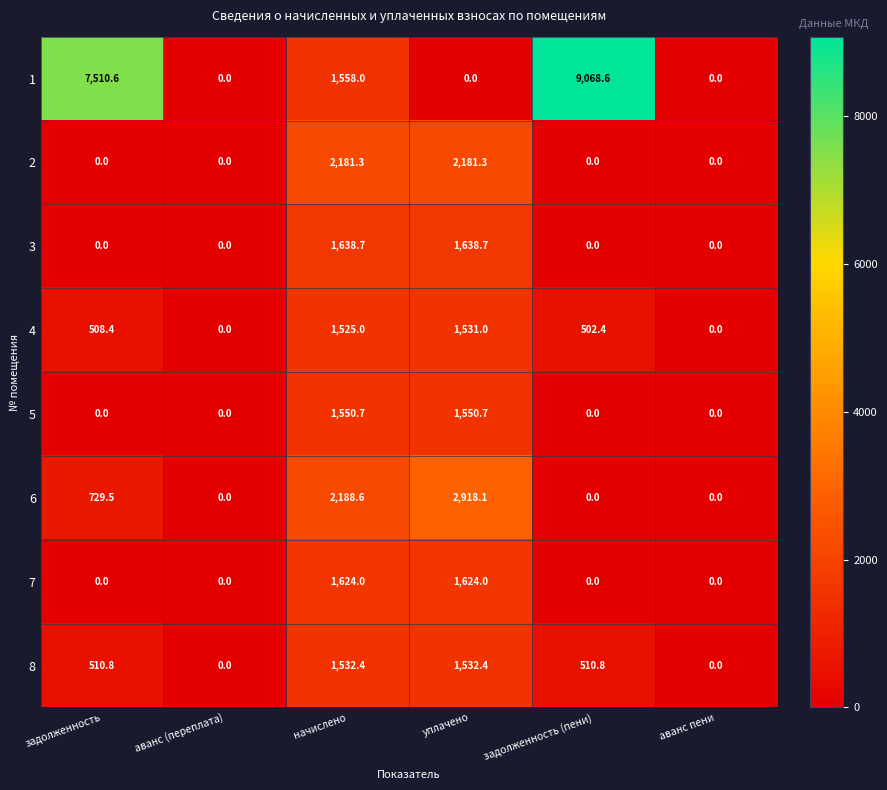

Count the 7 values in the range 0 to 1624.

6